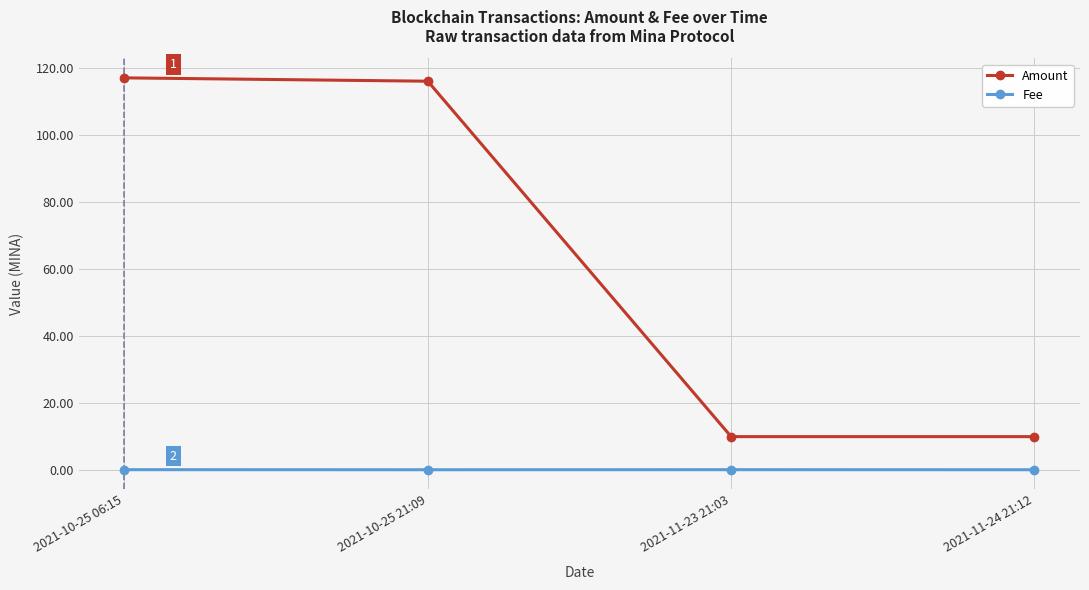

What is the sum of all Amount values?

253.2